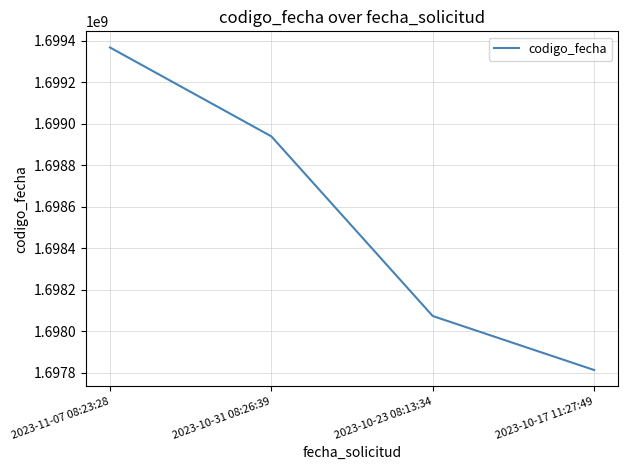

At which label is the value closest to 1698589896?

2023-10-31 08:26:39